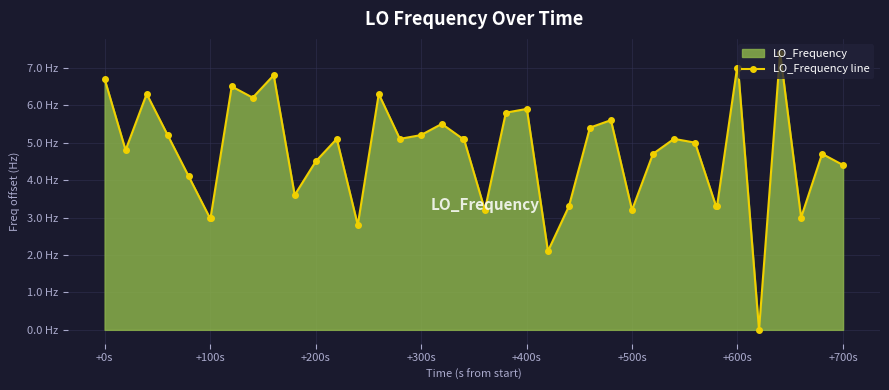

How many interior local valleys (lower than both neighbors) does the data have?

10